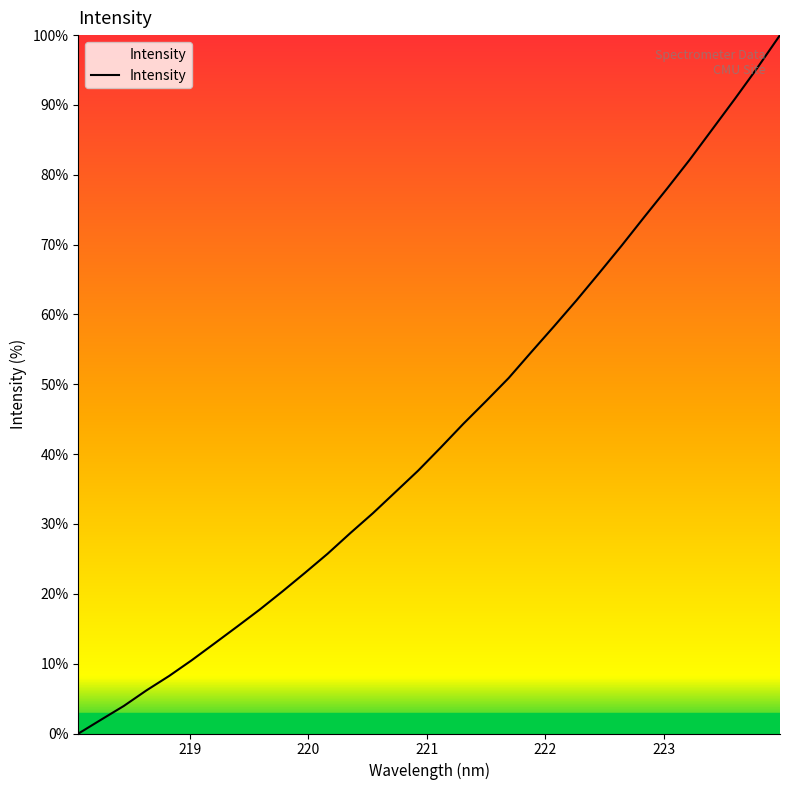

Reading left to right, transcribe all the data shown in this chart.

218.0596=0.0	218.2508=2.0	218.442=3.9	218.6332=6.2	218.8244=8.2	219.0156=10.5	219.2067=12.9	219.3979=15.3	219.589=17.7	219.7801=20.3	219.9712=23.0	220.1623=25.7	220.3533=28.7	220.5444=31.5	220.7354=34.6	220.9264=37.6	221.1174=41.0	221.3083=44.4	221.4993=47.6	221.6902=50.9	221.8812=54.6	222.0721=58.3	222.263=62.0	222.4538=65.9	222.6447=69.9	222.8355=74.0	223.0264=78.0	223.2172=82.1	223.408=86.5	223.5987=90.9	223.7895=95.3	223.9802=100.0